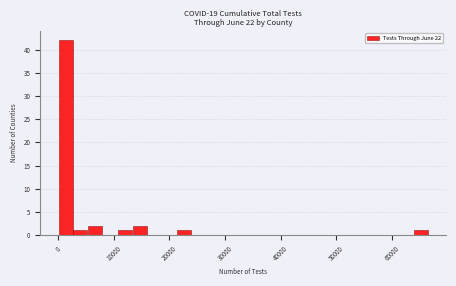

Around what value on the x-axis is the tallest bar? Give the approximate position of its centre, as read against the axis.

1000